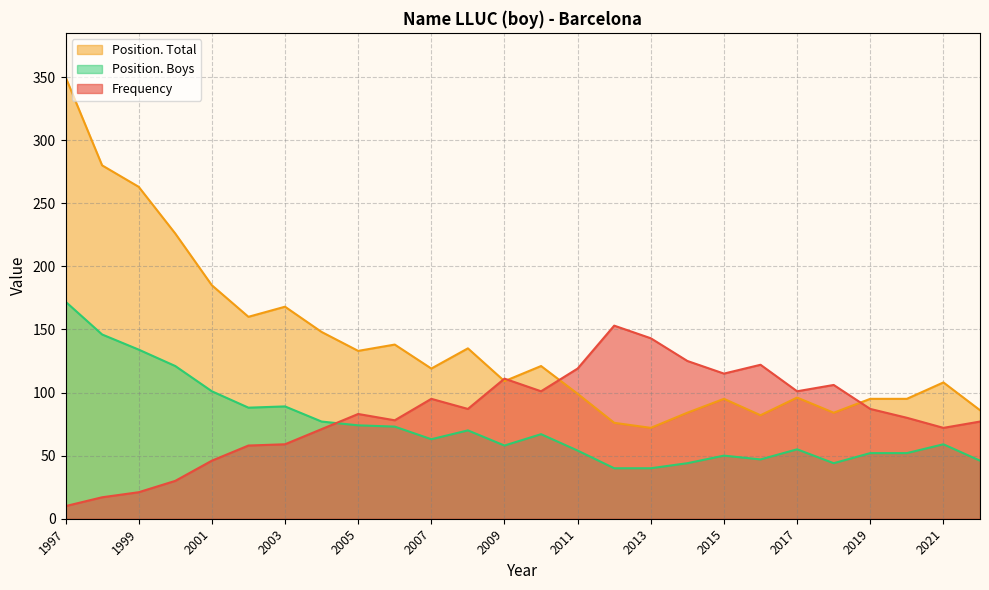

What are all the series names shown in the legend?

Frequency, Position. Total, Position. Boys